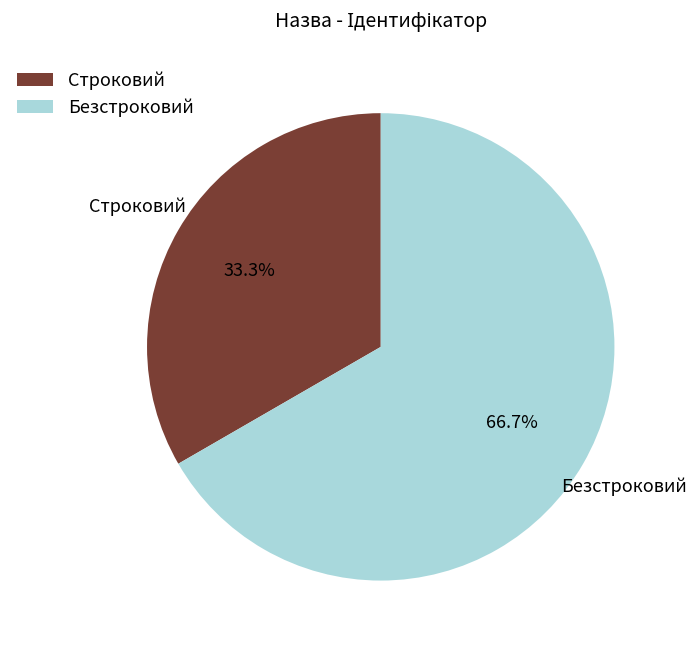

What percentage do Безстроковий and Строковий together represent?

100.0%